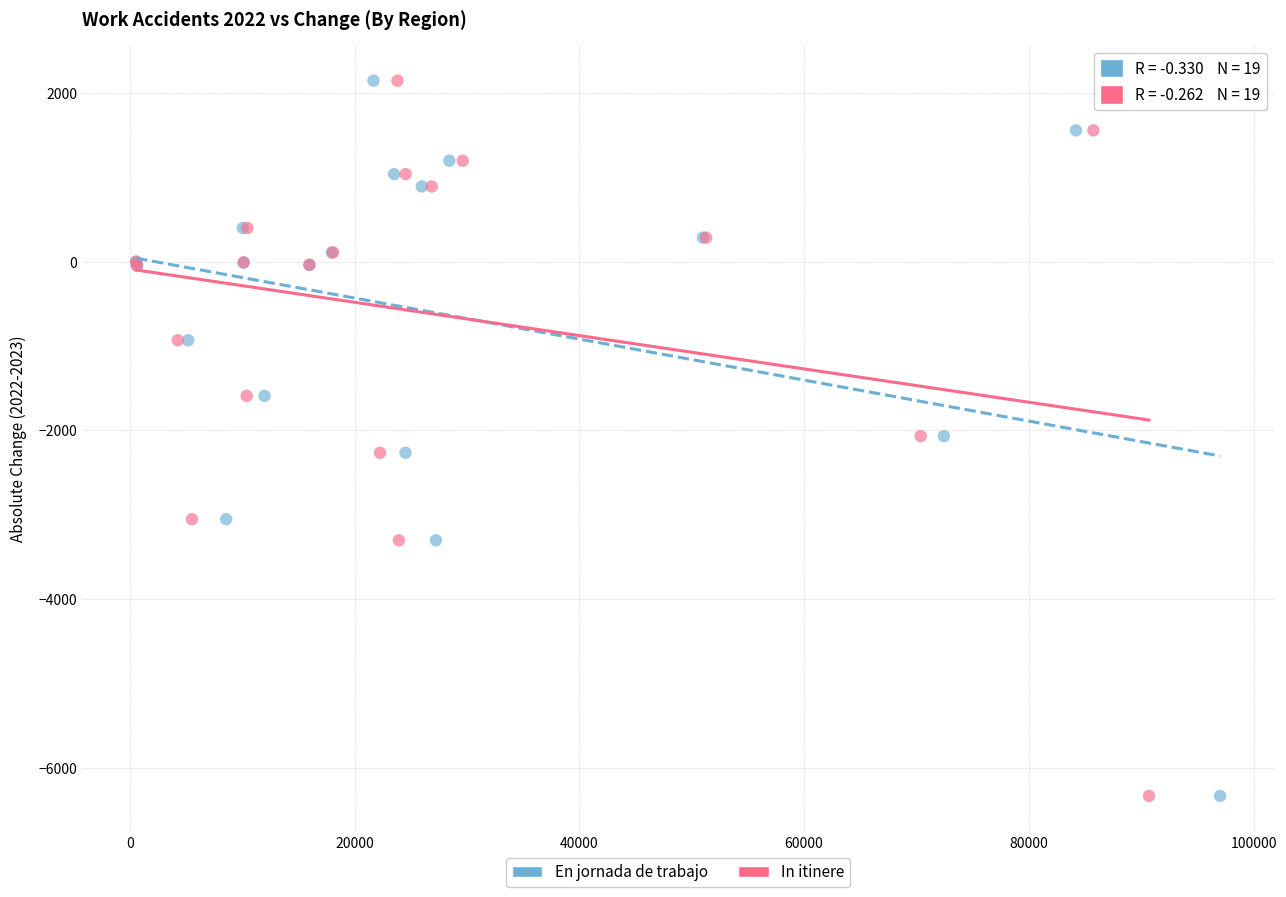

What are all the series names shown in the legend?

En jornada de trabajo, In itinere